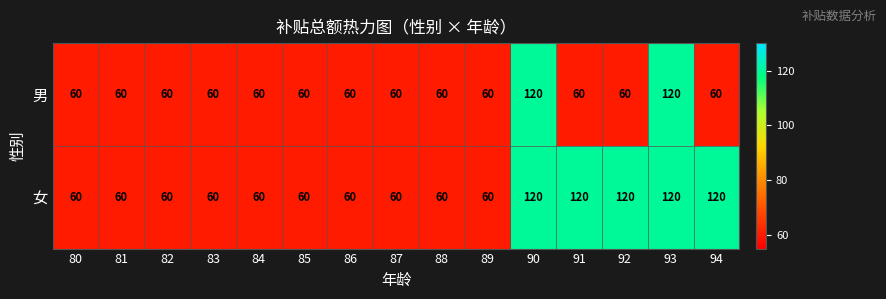

The value of 女 at 92 is 120. True or false?

True